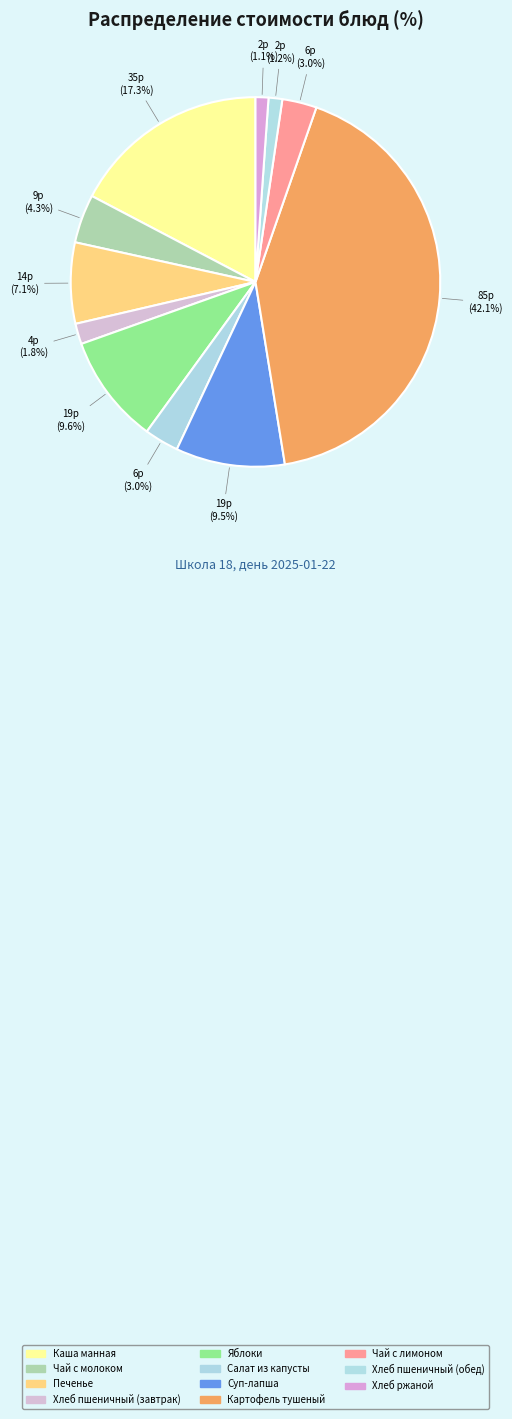

Do Суп-лапша and Хлеб ржаной together represent more than half of the pie?

No